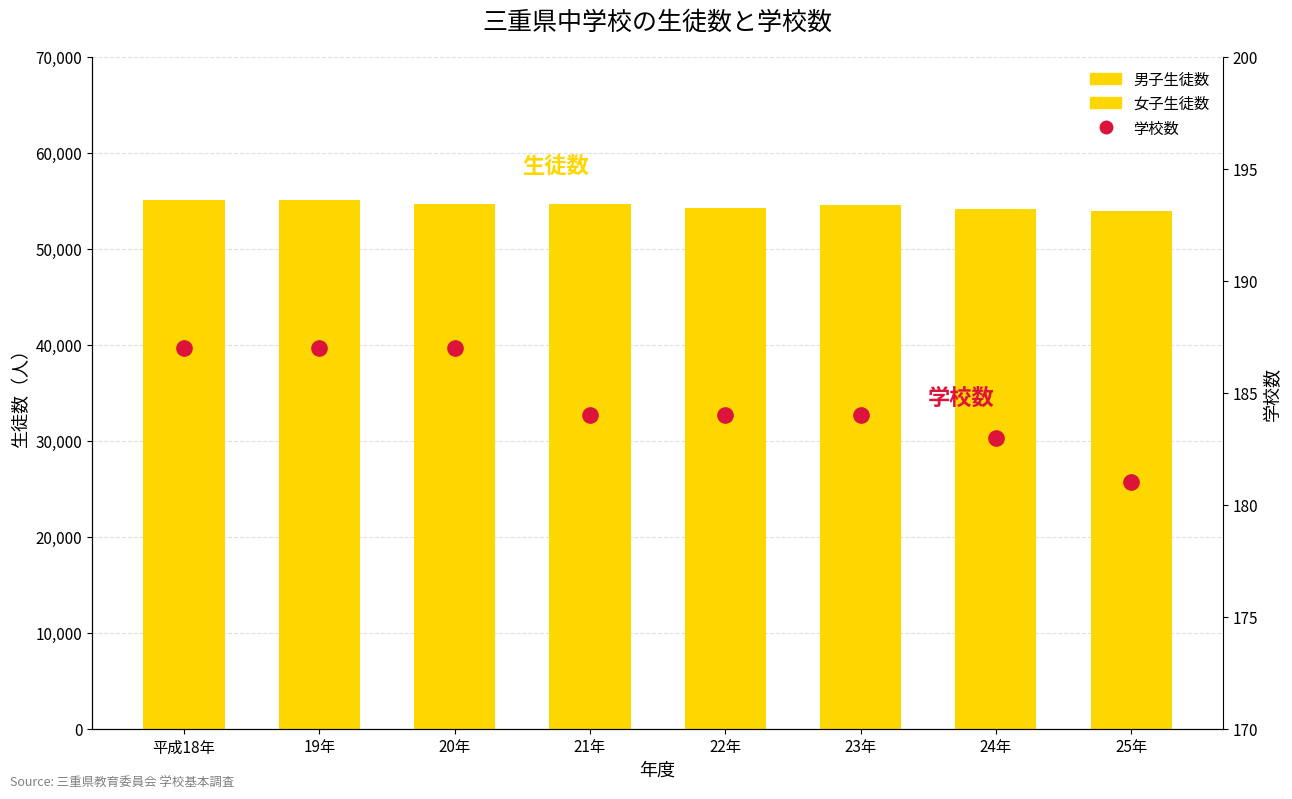

At 平成18年, list the series in order from largest to smallest.

男子生徒数, 女子生徒数, 学校数